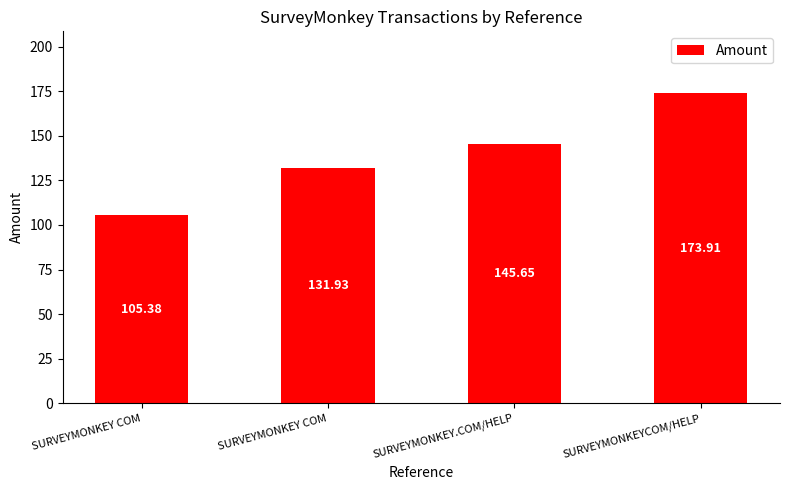

What is the difference between the values at SURVEYMONKEY COM and SURVEYMONKEY COM?

26.6